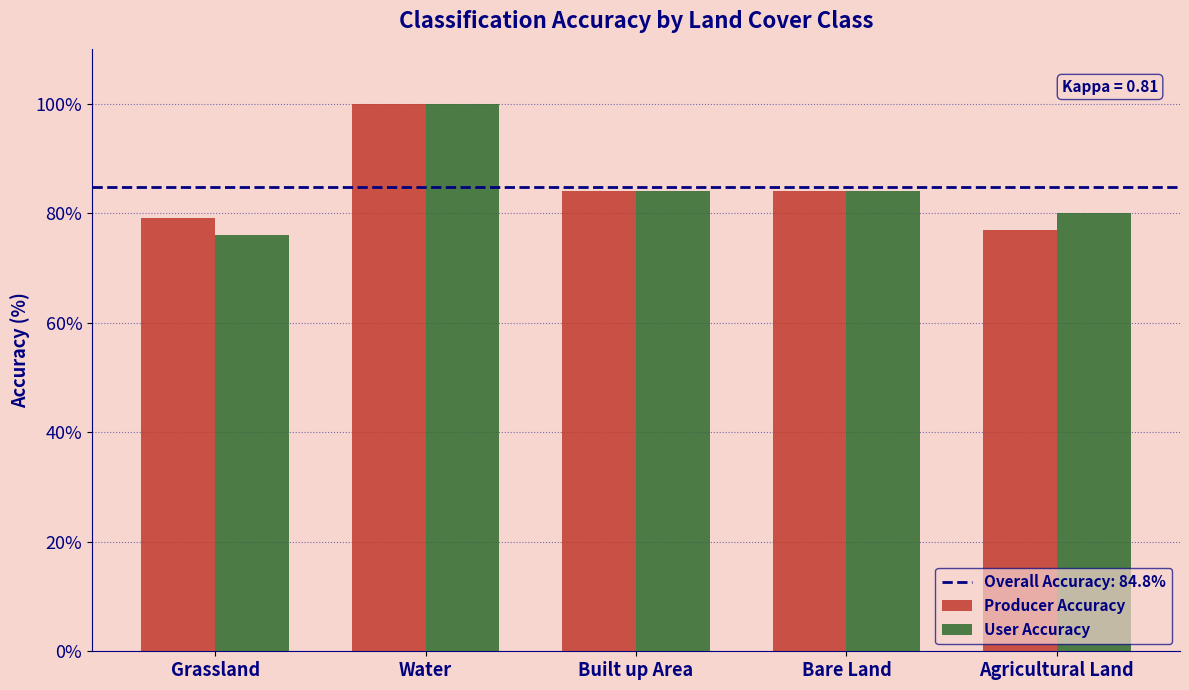

True or false: User Accuracy has a value of 49.1 at Water.

False